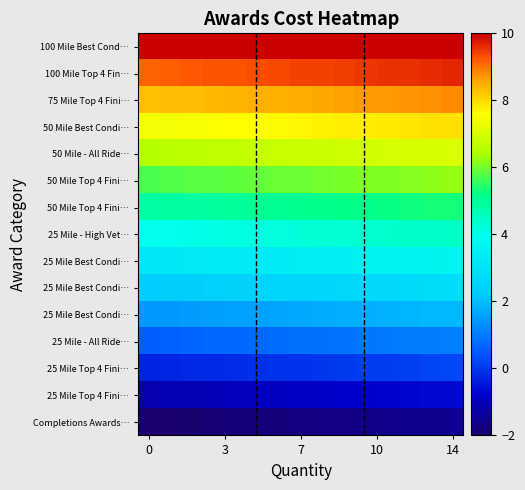

What is the difference between the highest and lowest values at 9?

12.0